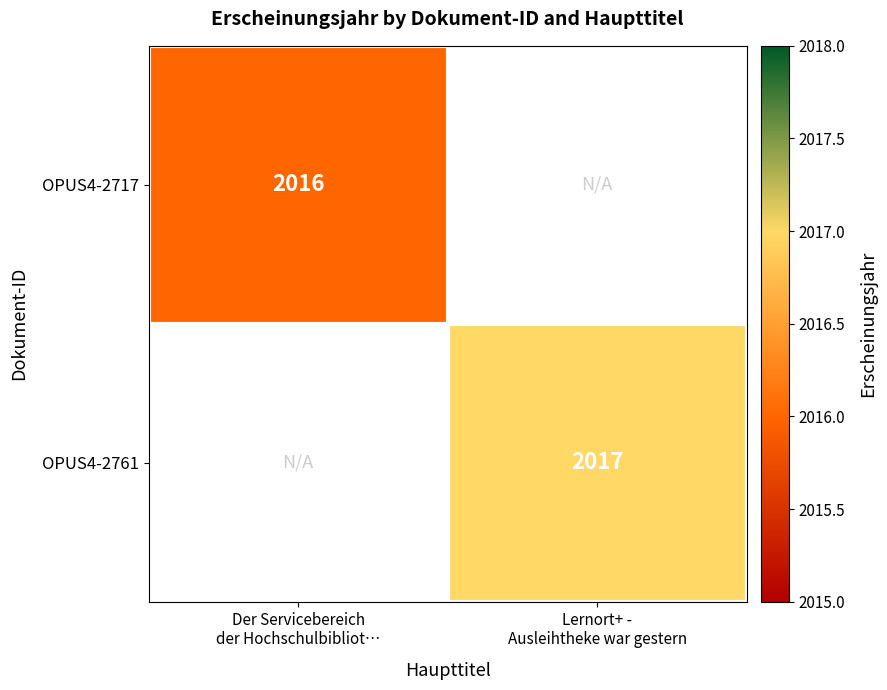

Which series has the widest spread of values?

OPUS4-2717